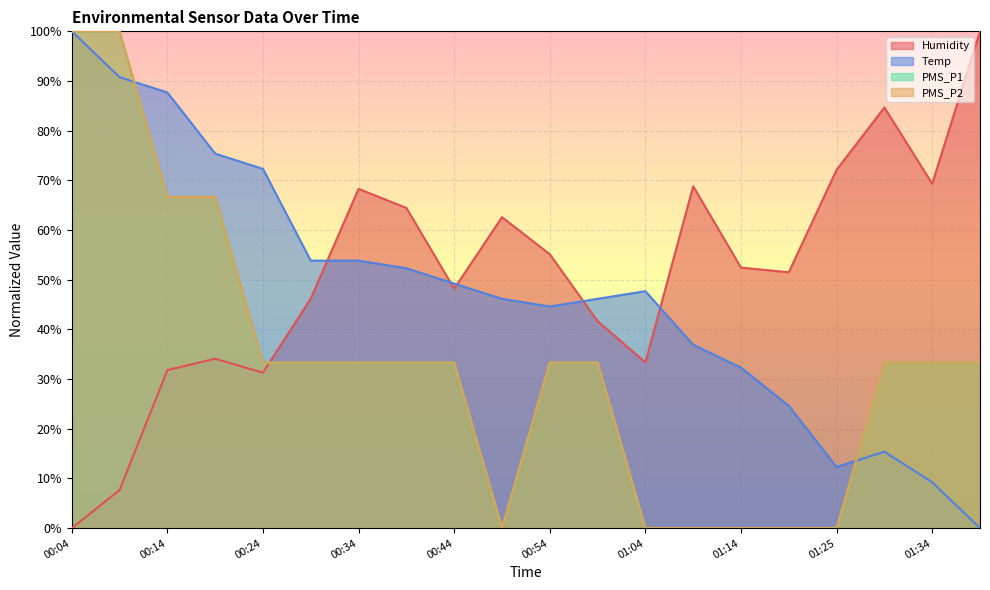

At how many categories does at least one series exceed 50?

17